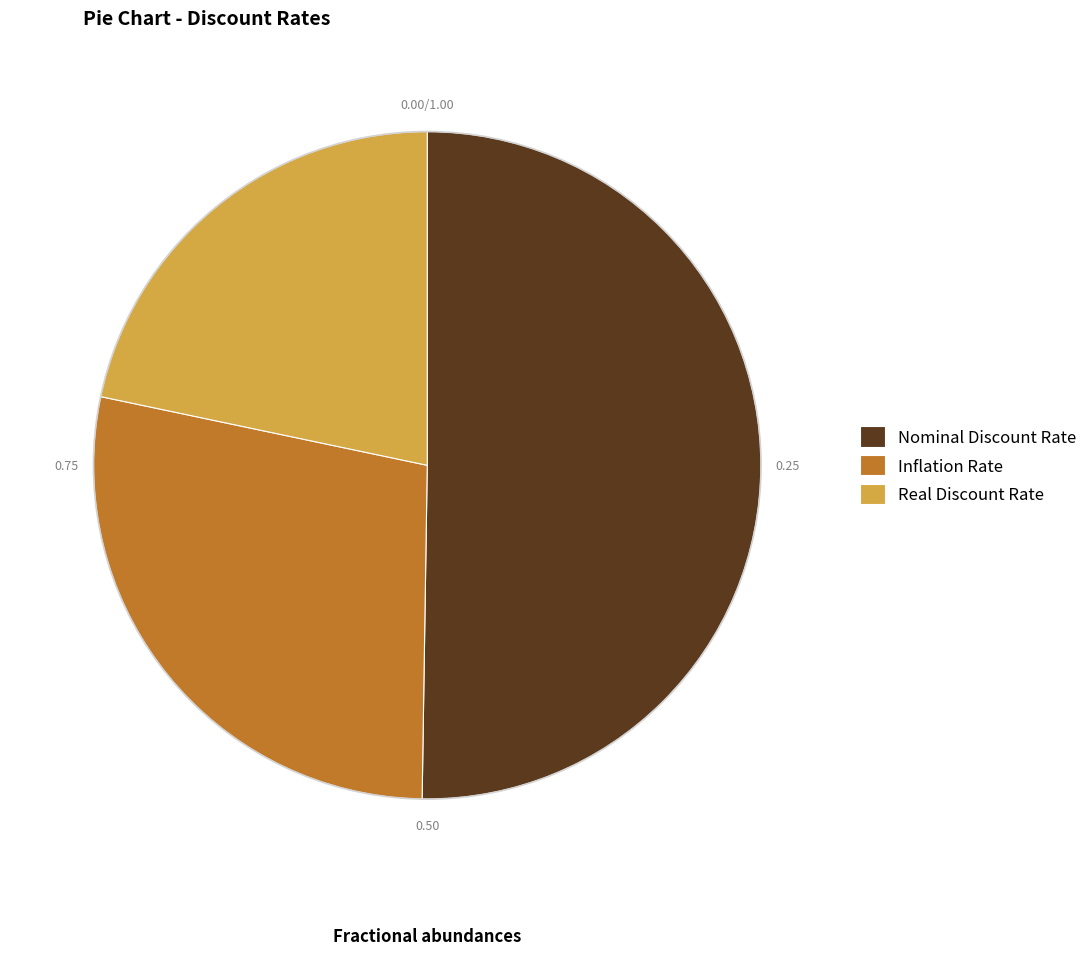

Between Real Discount Rate and Nominal Discount Rate, which is larger?

Nominal Discount Rate